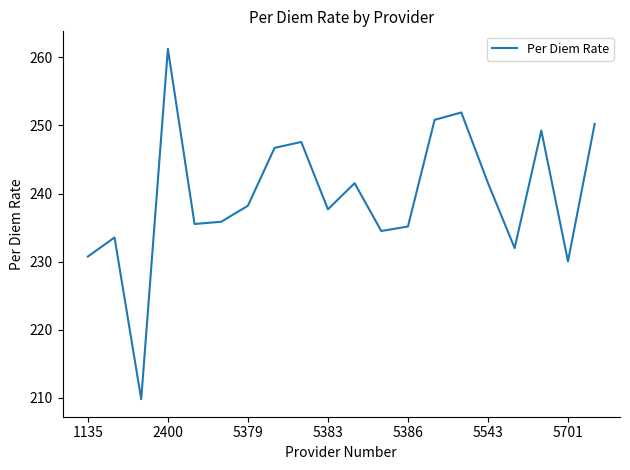

What is the smallest value displayed?

209.8